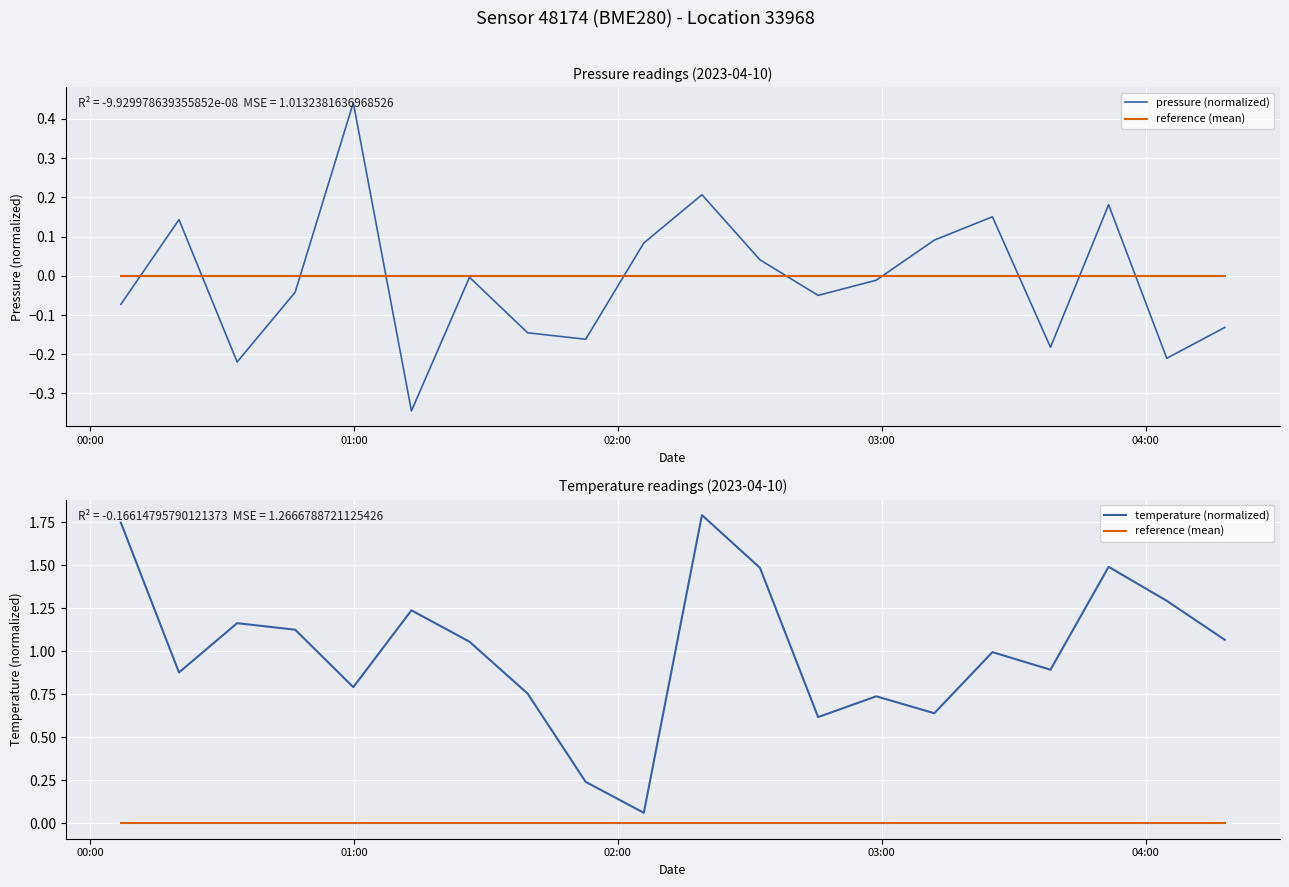

True or false: temperature (normalized) and reference (mean) intersect in this chart.

False